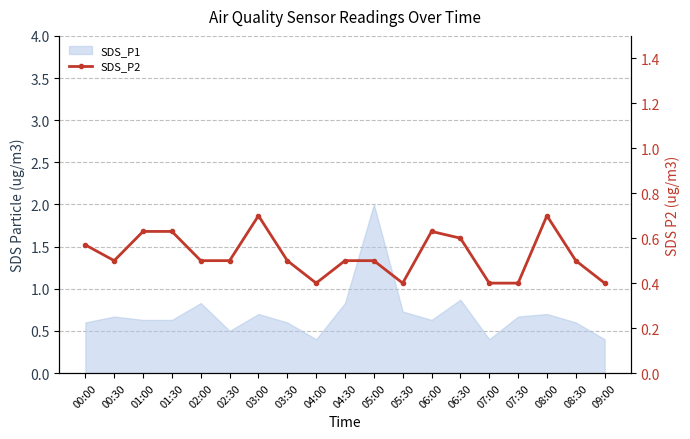

Is it true that the value at 06:30 is 0.4?

False